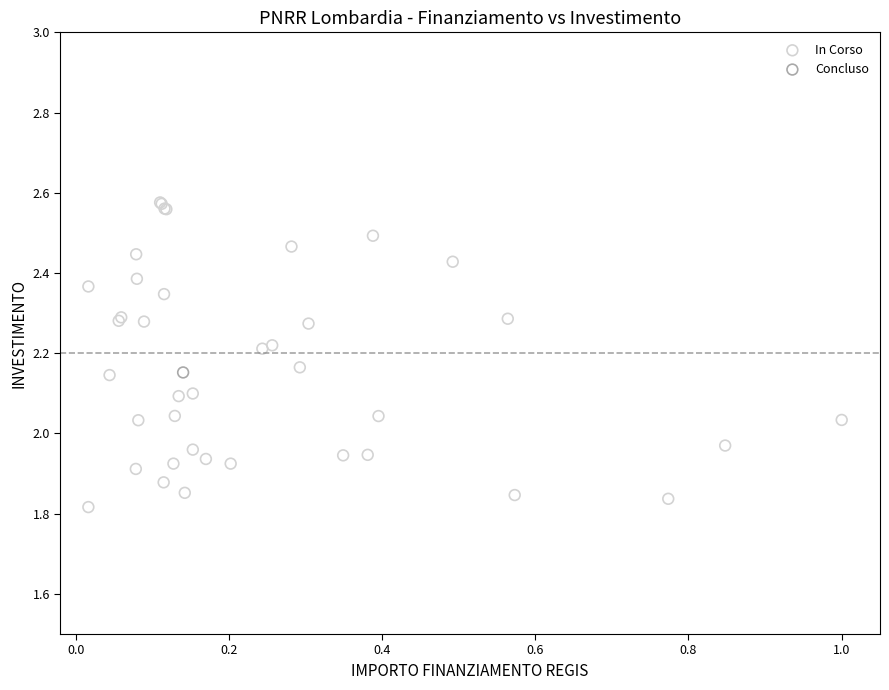

What are all the series names shown in the legend?

In Corso, Concluso